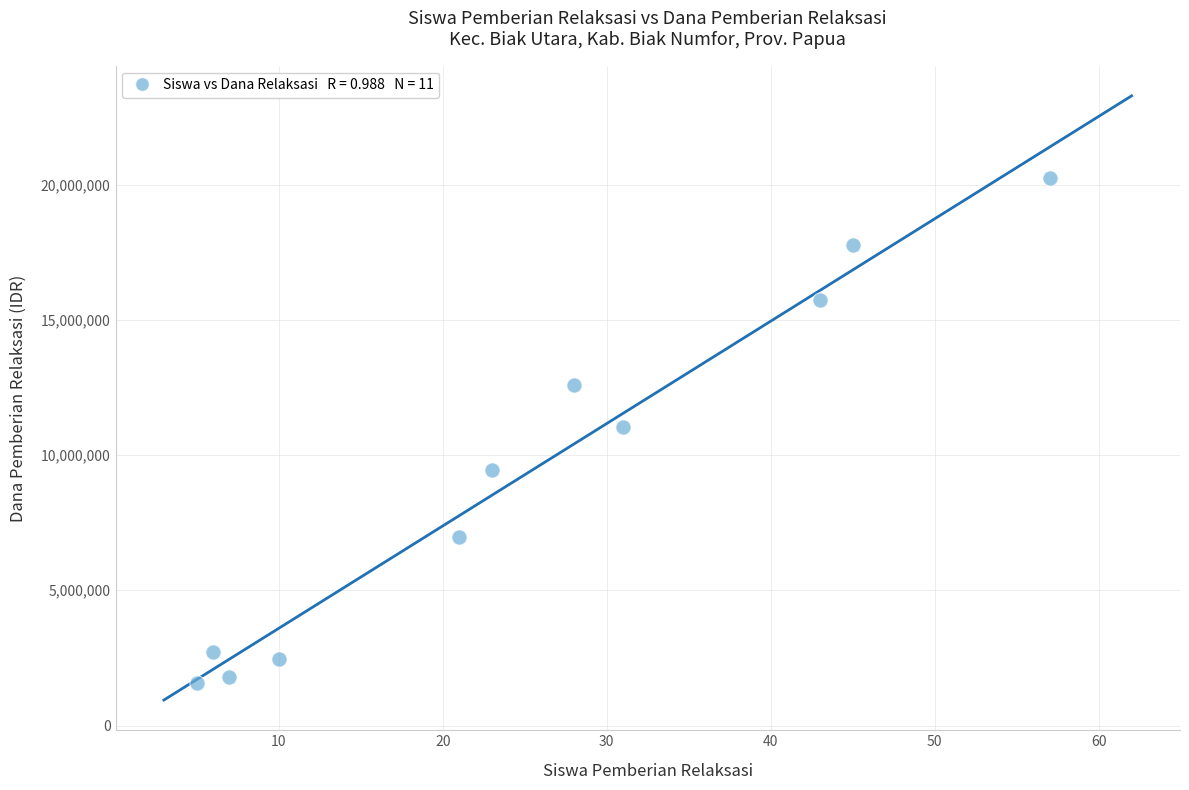

What is the average Y value?

9306818